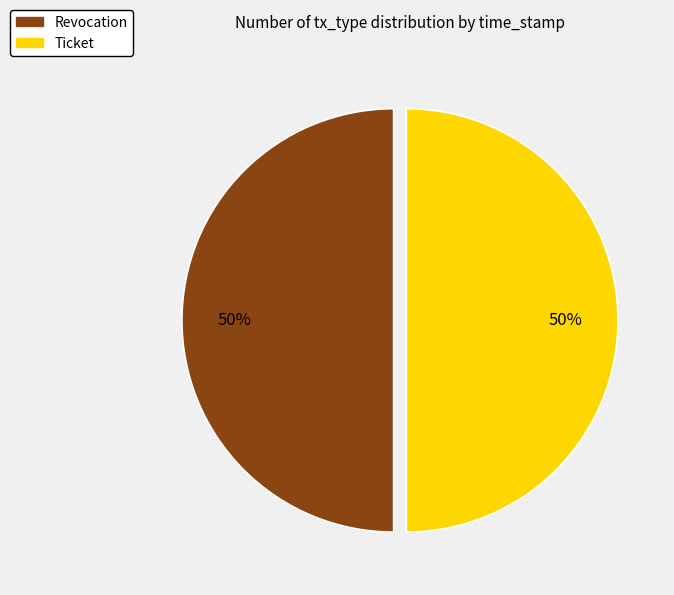

To the nearest percent, what percentage of the pie is Revocation?

50%